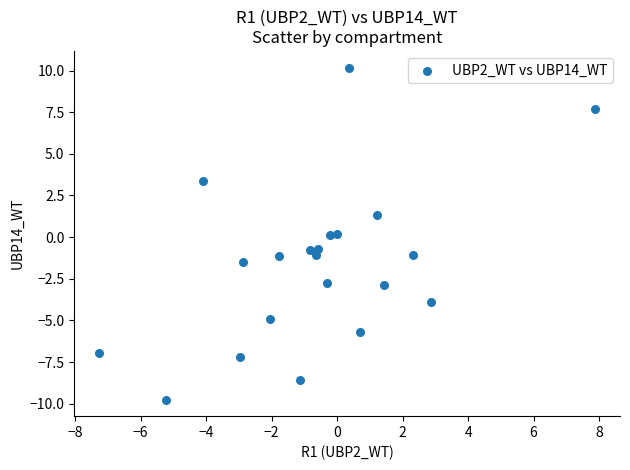

What is the range of X values (max minus min)?

15.1